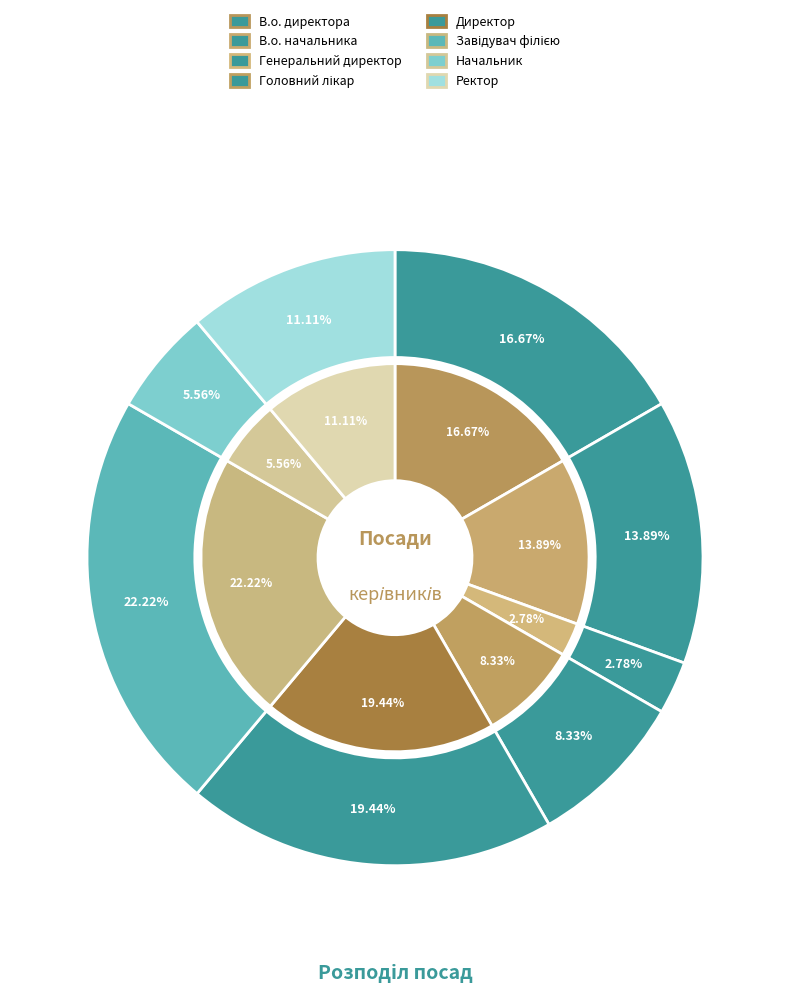

How many slices are in this pie chart?

8